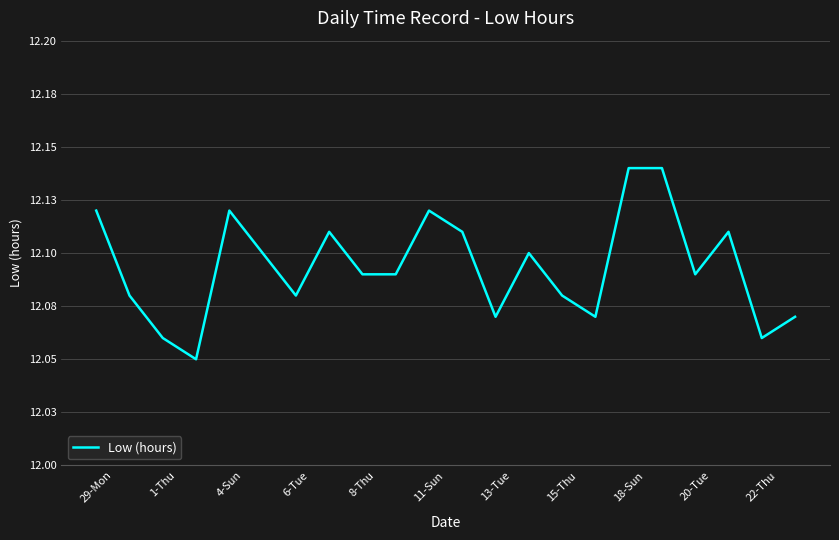

What is the difference between the maximum and minimum values?

0.1